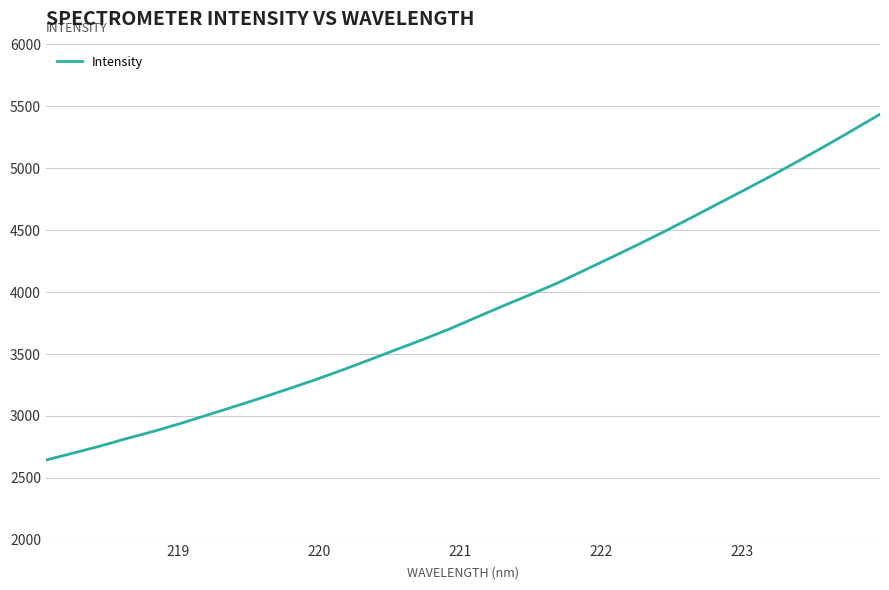

What is the minimum value shown in the chart?

2643.8